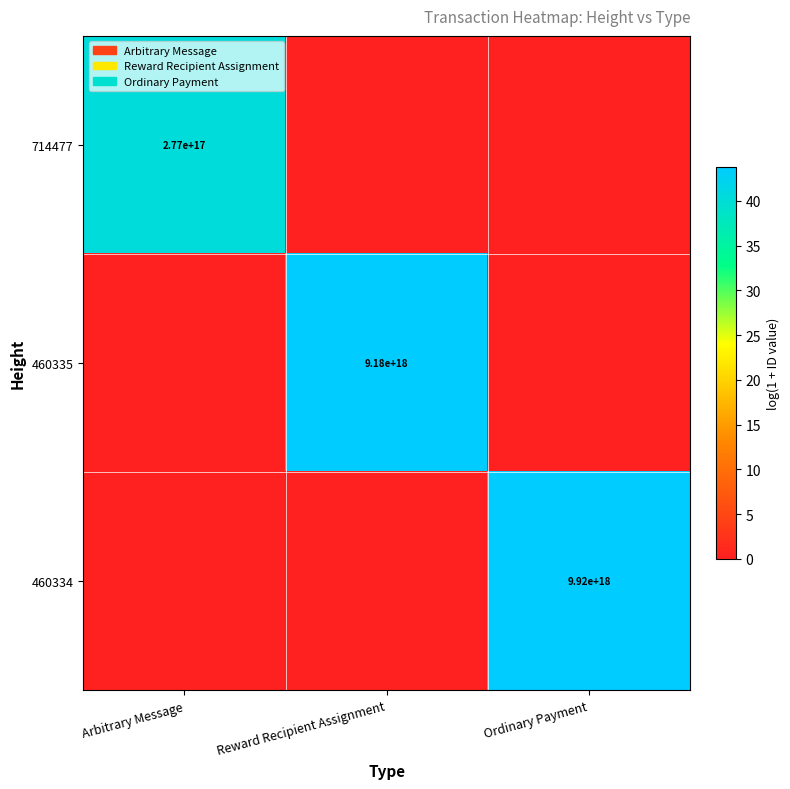

Is it true that 714477 equals 277000000000000000 at Arbitrary Message?

True